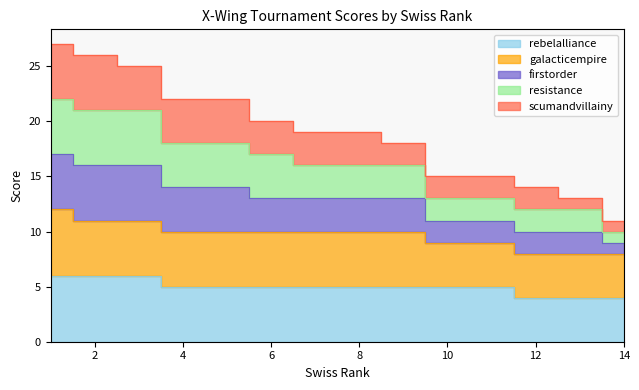

At which label does rebelalliance first exceed 5?

1